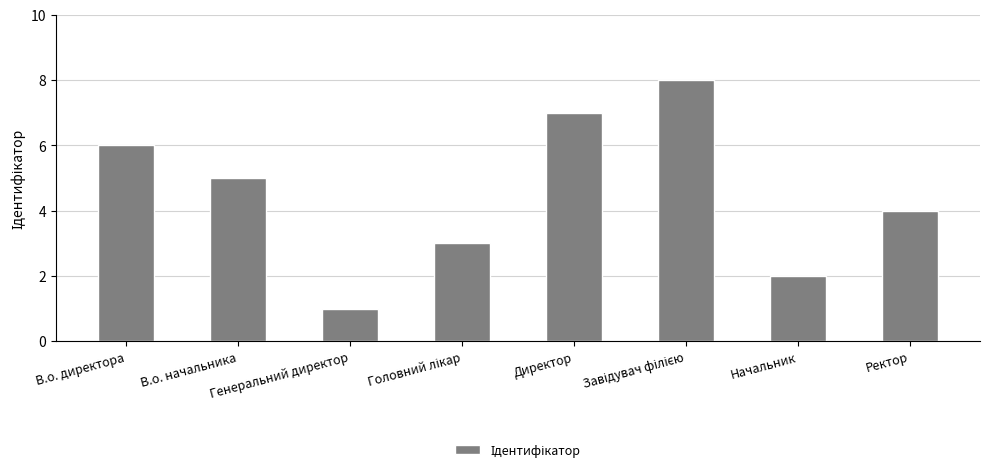

What is the difference between the second highest and second lowest values?

5